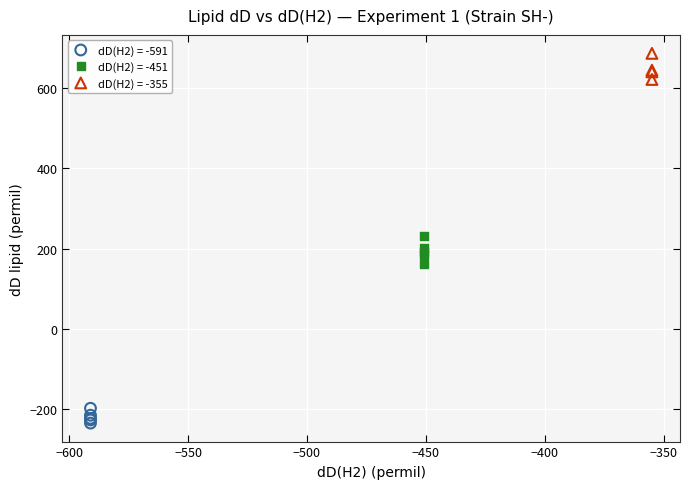

What are all the series names shown in the legend?

dD(H2) = -591, dD(H2) = -451, dD(H2) = -355